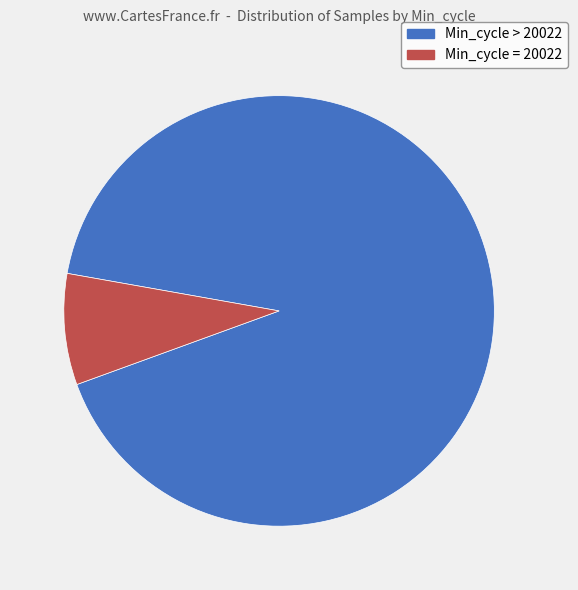

Is there any slice that represents more than half of the pie?

Yes